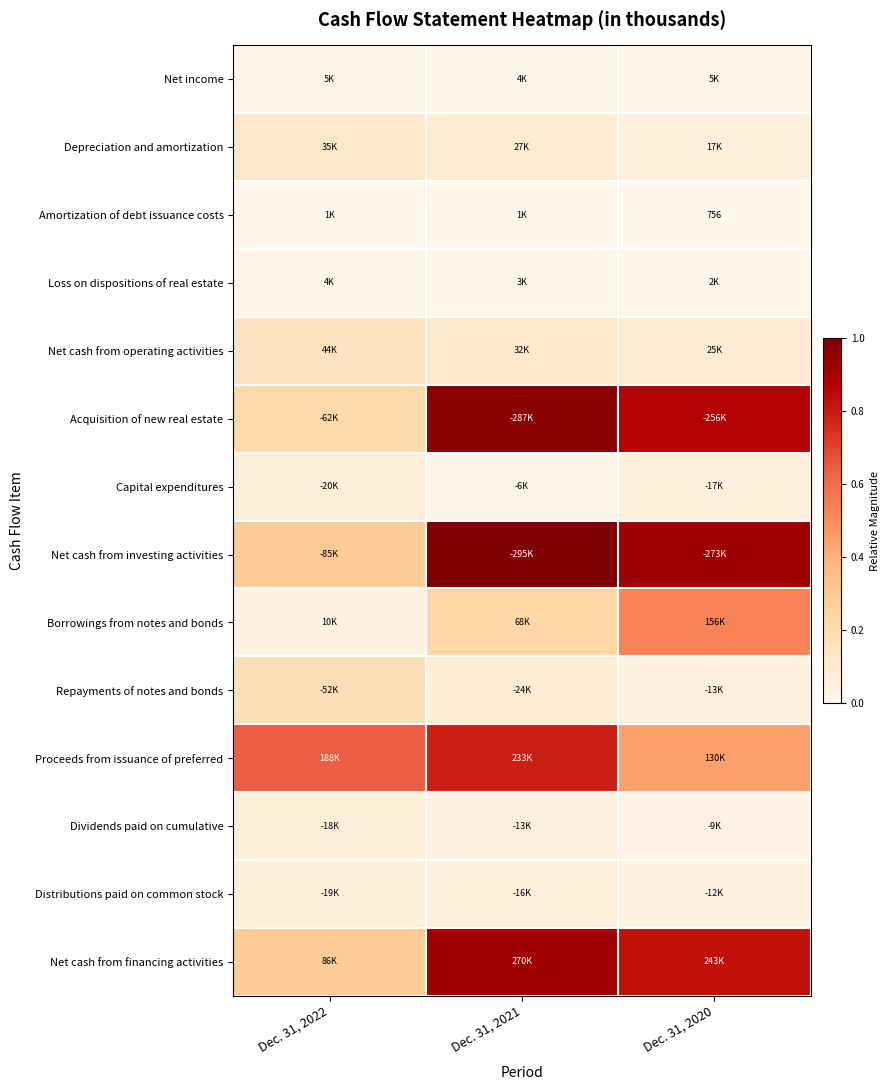

At which label is Capital expenditures closest to 0?

Dec. 31, 2021